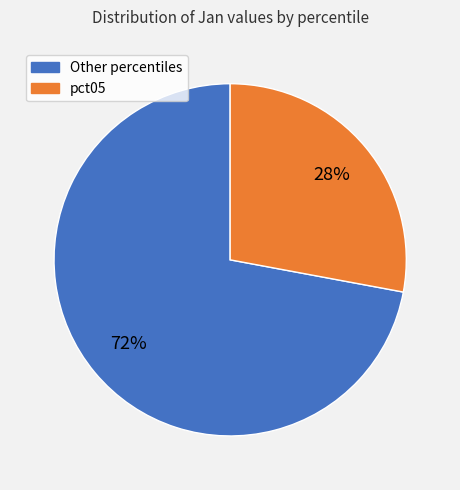

To the nearest percent, what is the average slice percentage?

50%